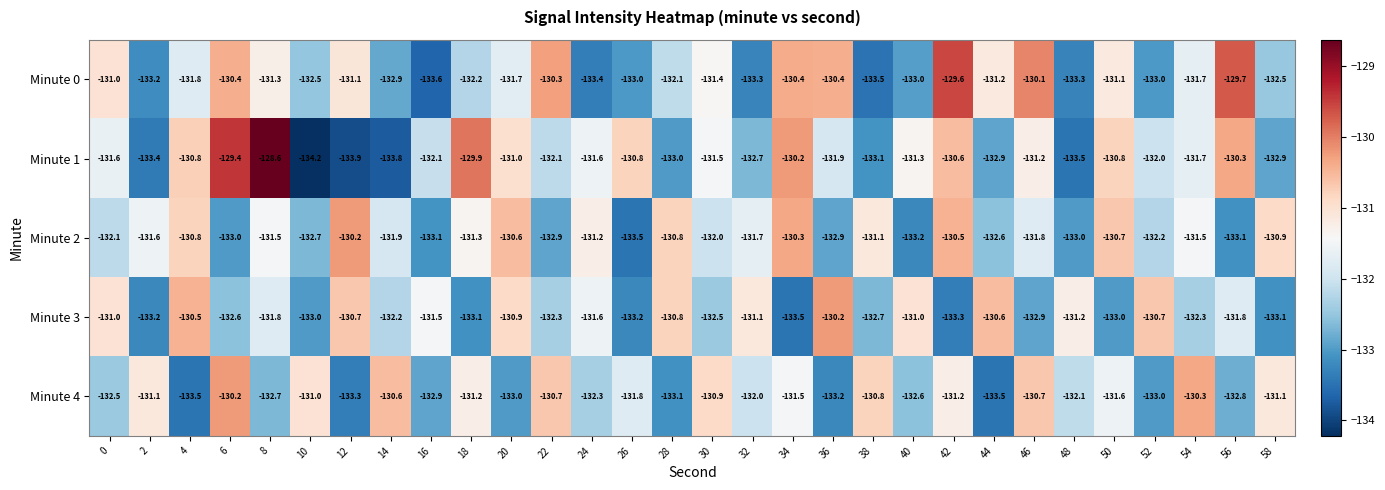

The Minute 2 series shows -208.4 at 26. True or false?

False